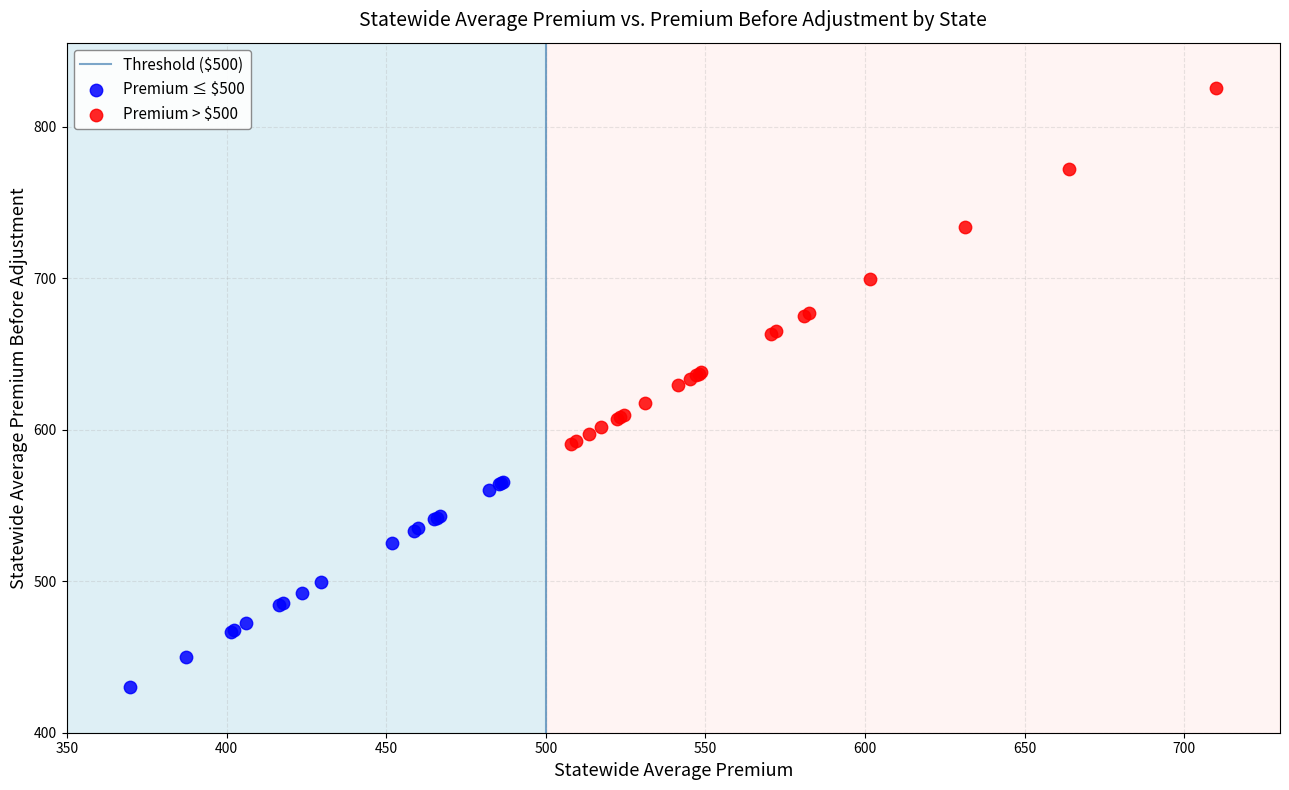

Which series has the widest spread of Y values?

Premium > $500